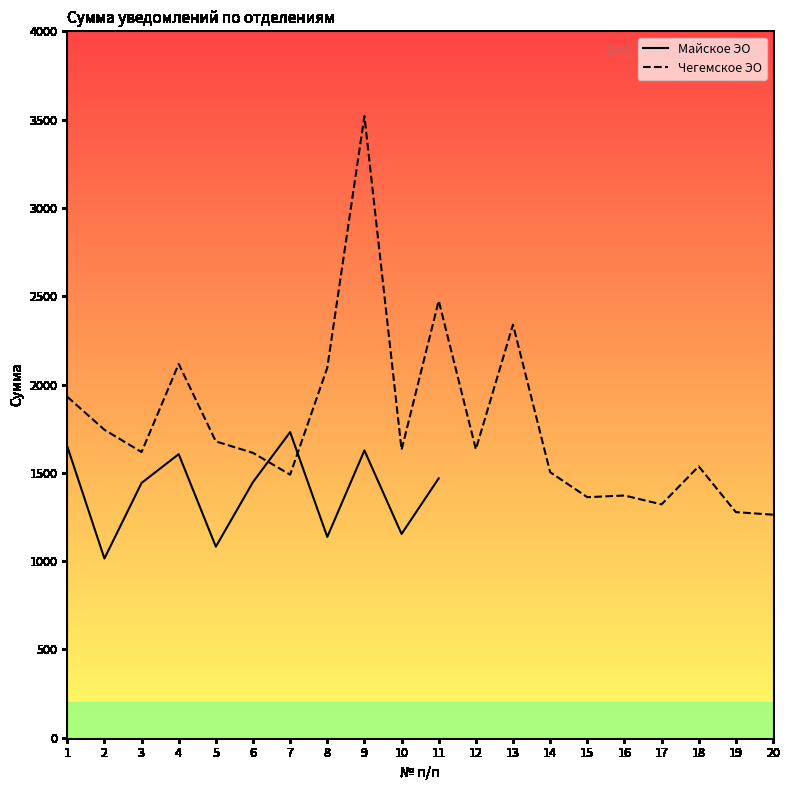

At which category does Чегемское ЭО reach its first local peak?

4